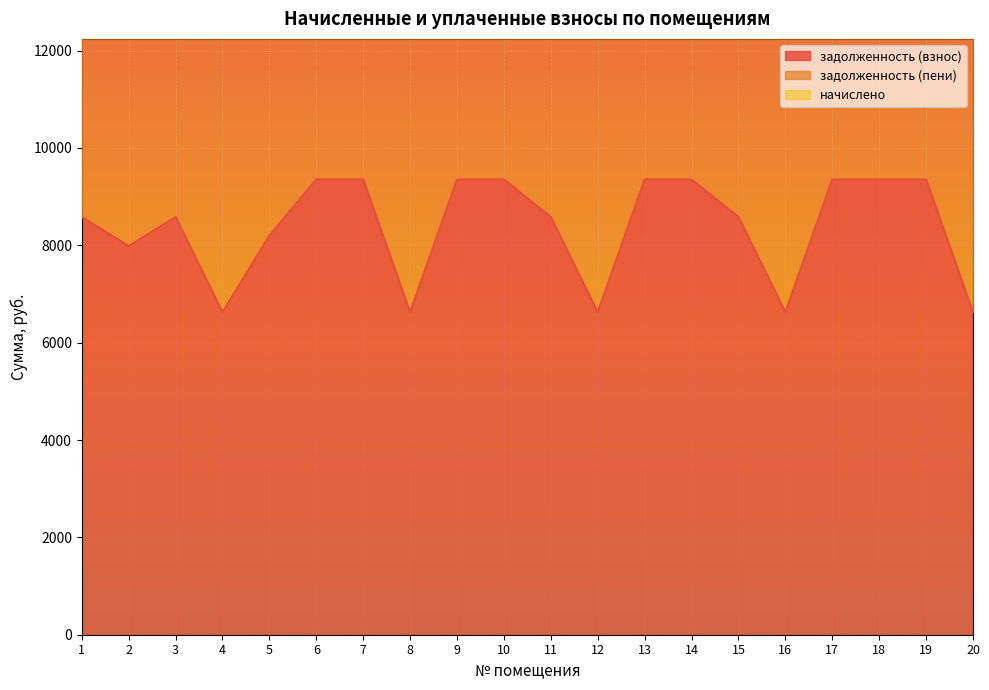

Which category has the highest value in the задолженность (пени) series?

6